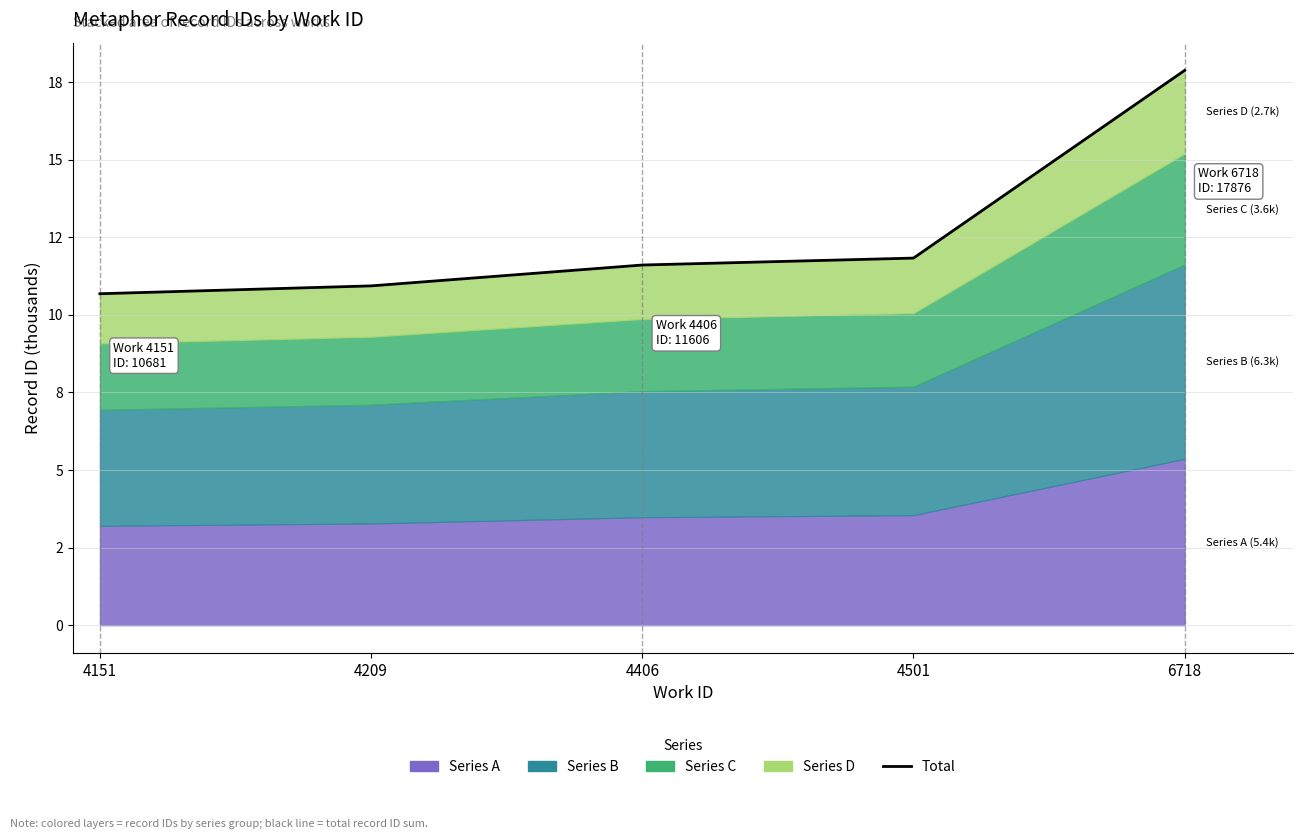

Where is the data nearest to the value 14278?

4501